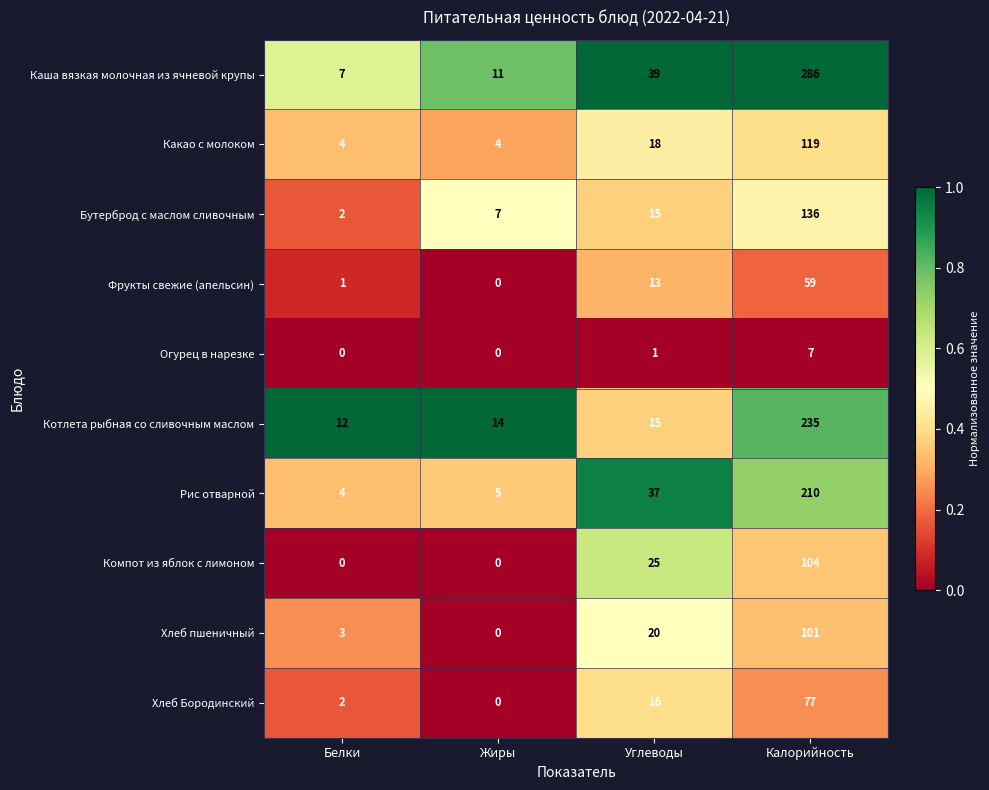

How many categories are shown in the chart?

4